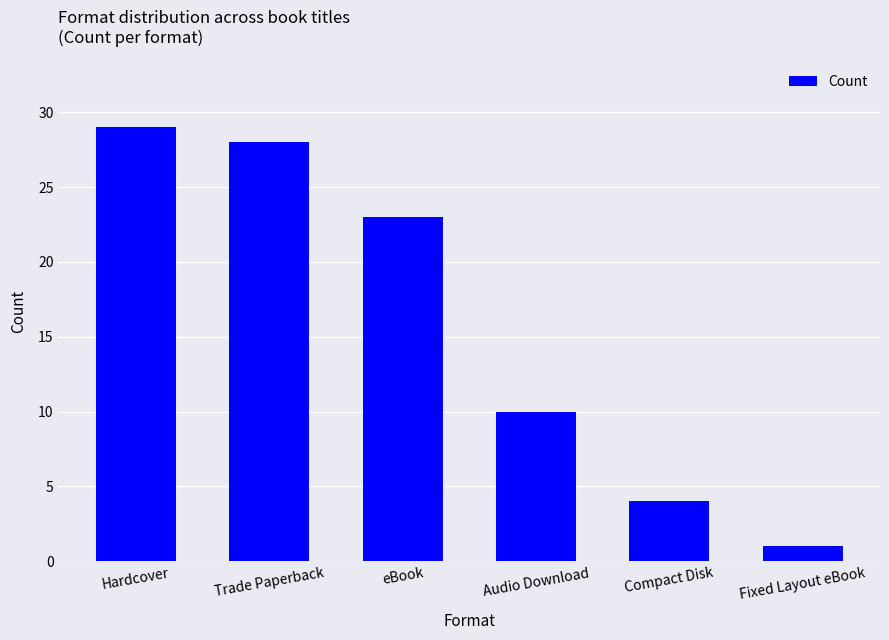

Count the number of data series in this chart.

1